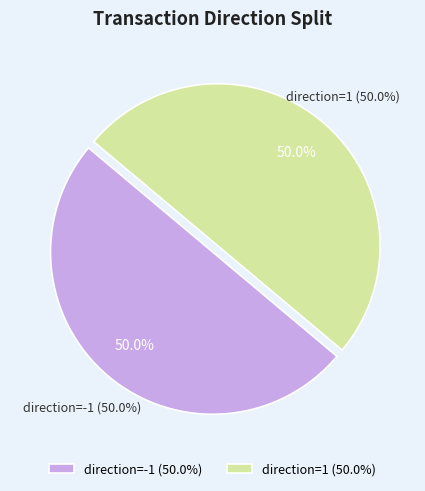

Between direction=1 (io_index=0) and direction=-1 (io_index=1), which is larger?

direction=-1 (io_index=1)